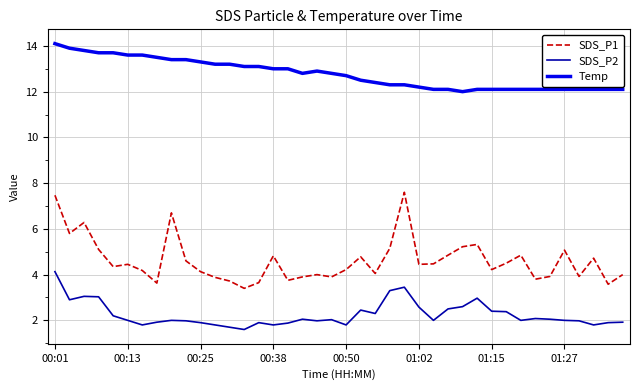

How many values in the Temp series exceed 12?

39